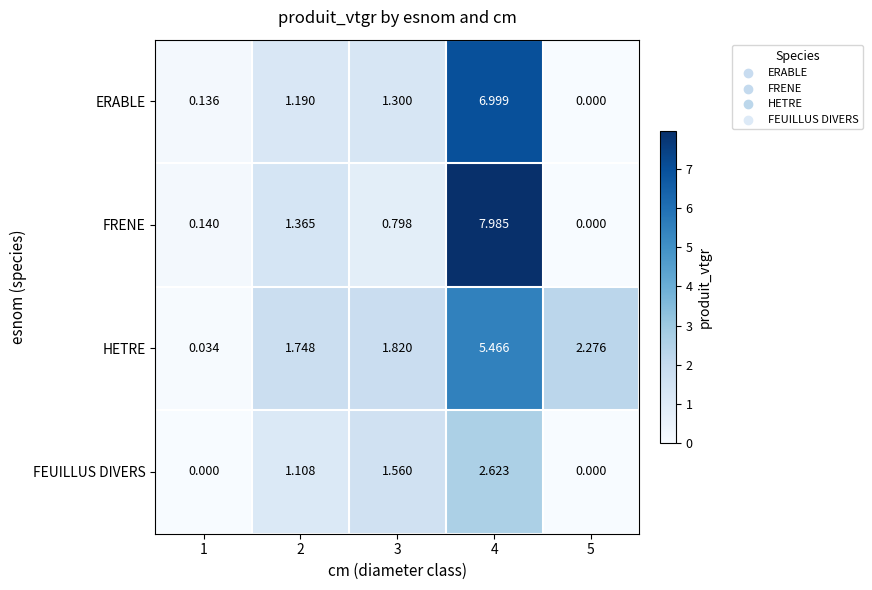

At 4, list the series in order from largest to smallest.

FRENE, ERABLE, HETRE, FEUILLUS DIVERS